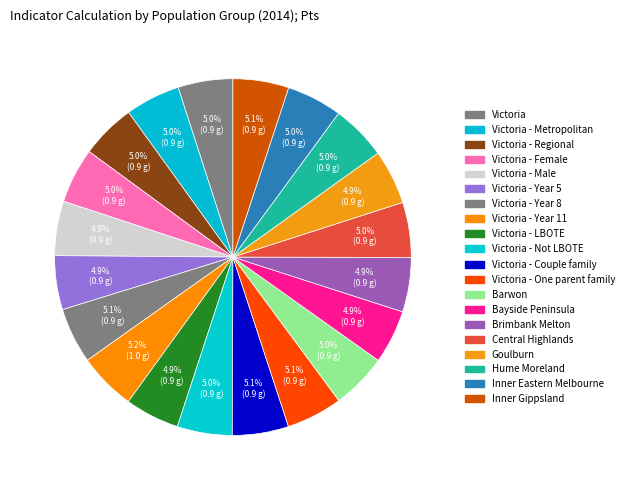

How many segments does this pie chart have?

20